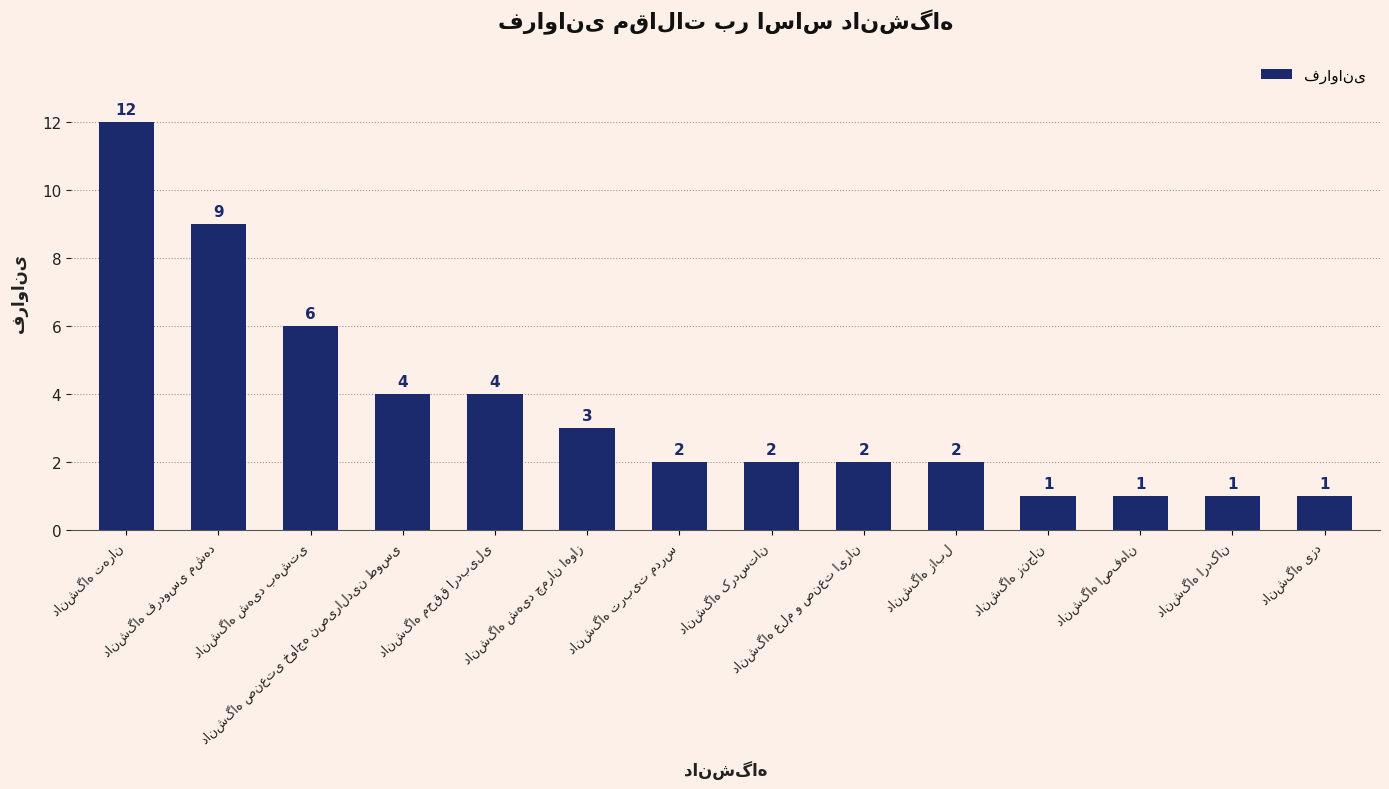

What is the difference between the maximum and second lowest values?

11